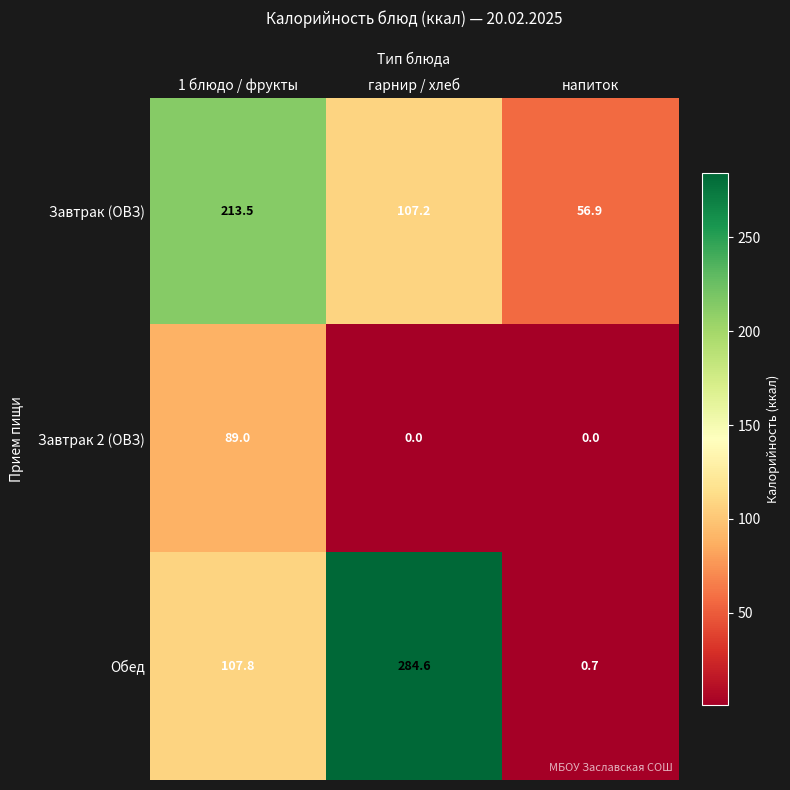

Read the Завтрак (ОВЗ) value at 1 блюдо / фрукты.

213.5